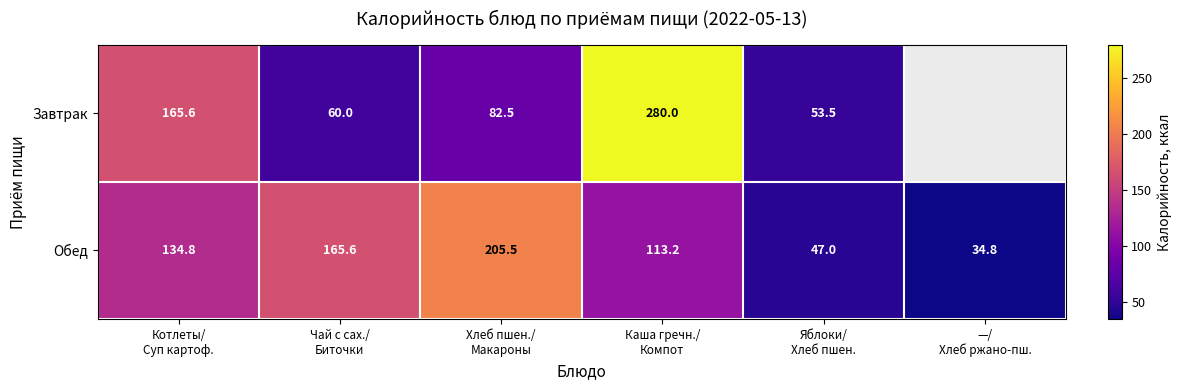

The Обед series shows 165.6 at Чай с сах./ Биточки. True or false?

True